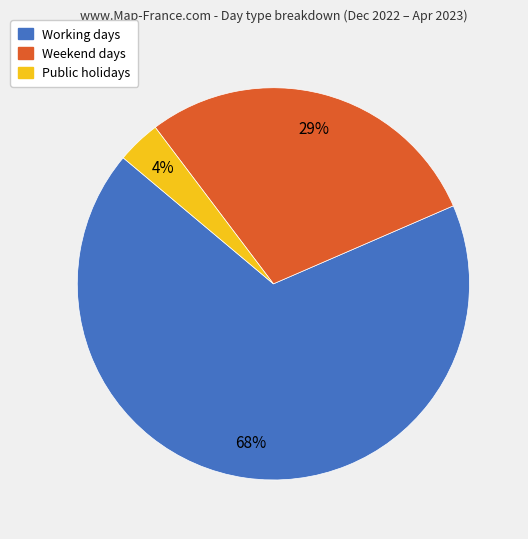

Do Weekend days and Public holidays together represent more than half of the pie?

No